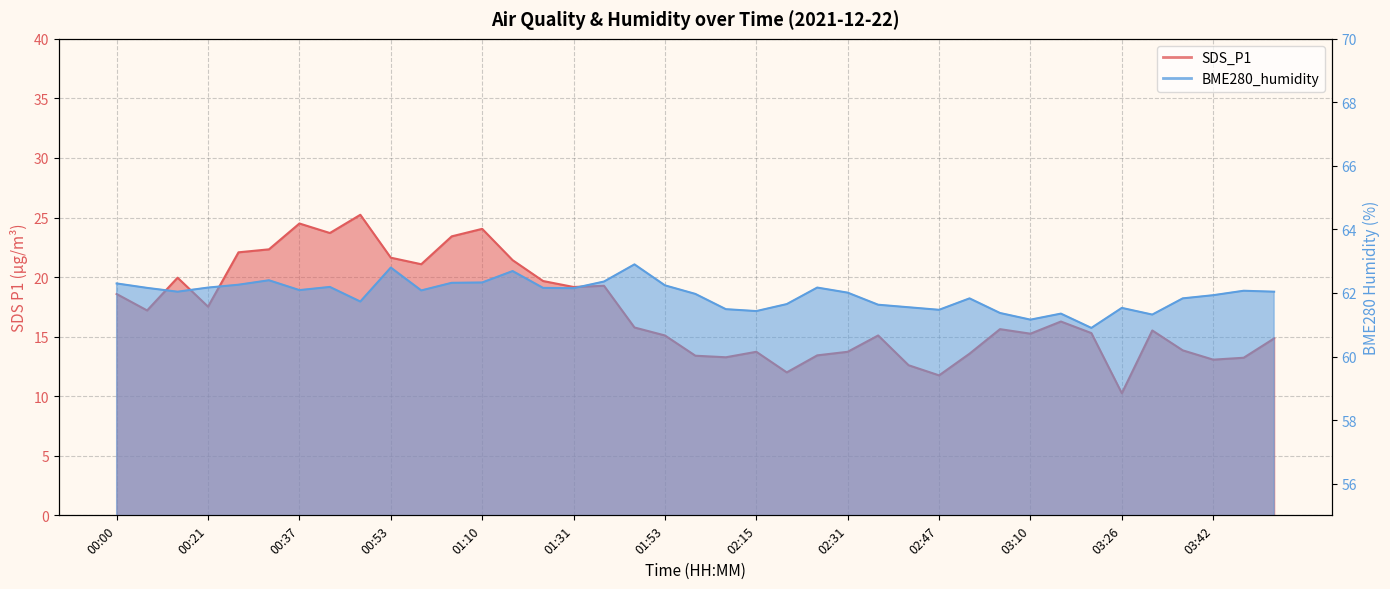

What is the greatest value displayed?

62.9